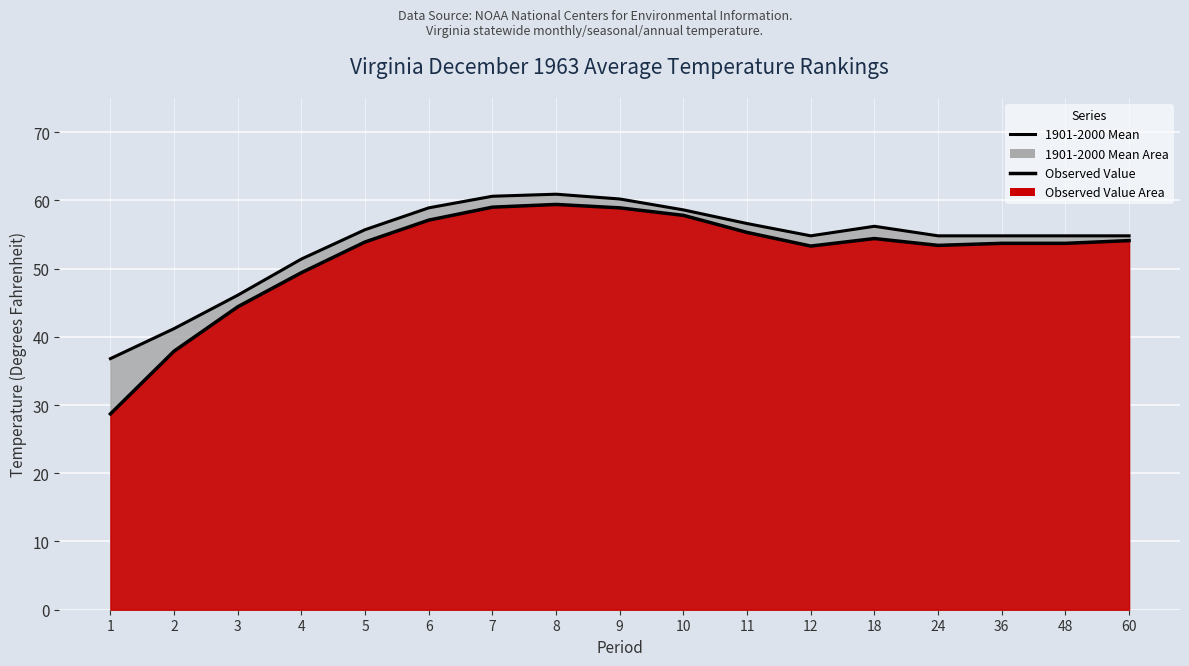

What is the value of the Observed Value point at the 6th from the left?

57.1